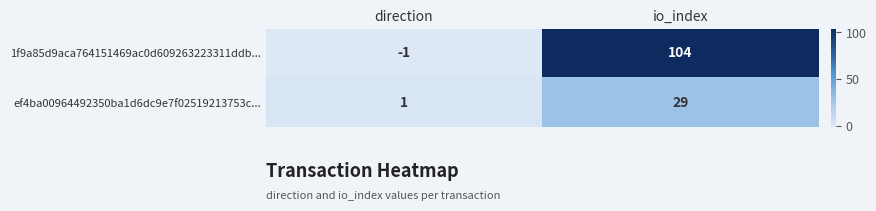

Count the number of categories in the chart.

2